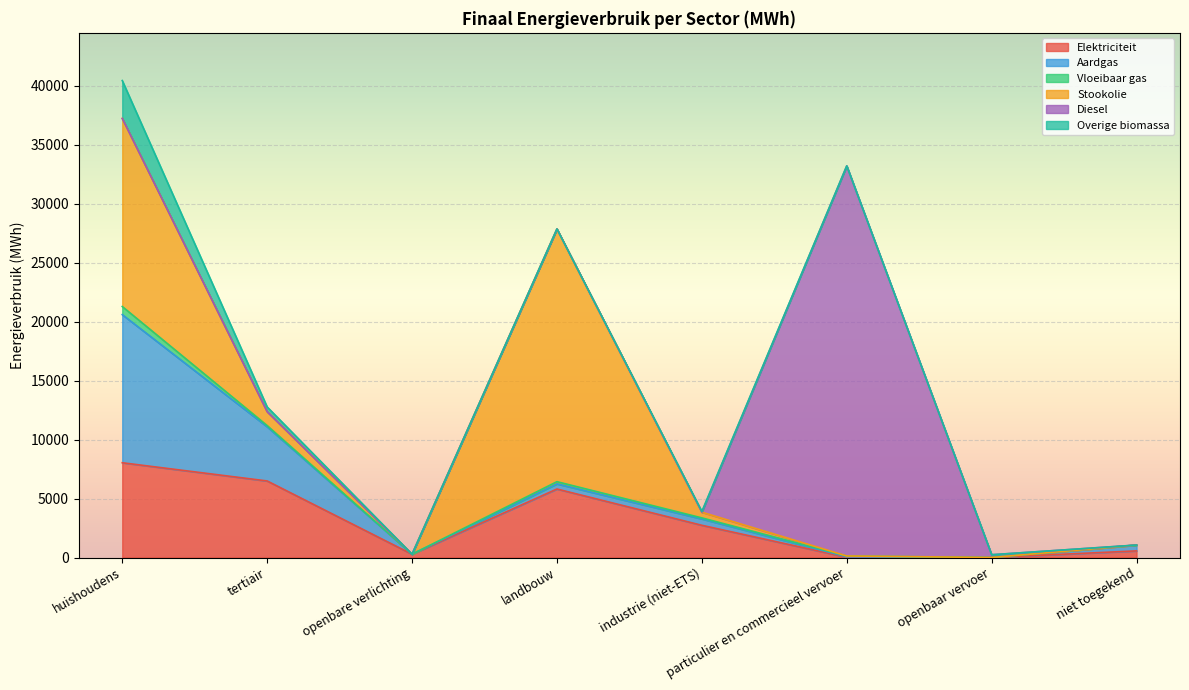

Reading left to right, extract all data points from this chart.

Elektriciteit: 8032.1	6488.3	279.0	5806.3	2731.2	22.4	2.5	562.0
Aardgas: 12554.5	4593.8	0.0	432.6	539.0	40.0	0.0	493.8
Vloeibaar gas: 687.7	102.8	0.0	188.4	89.6	68.6	0.0	0.0
Stookolie: 15941.3	1176.7	0.0	21420.7	481.3	0.0	0.0	0.0
Diesel: 0.0	0.0	0.0	0.0	0.0	33061.4	233.8	0.0
Overige biomassa: 3211.3	402.6	0.0	0.0	63.7	0.0	0.0	0.0